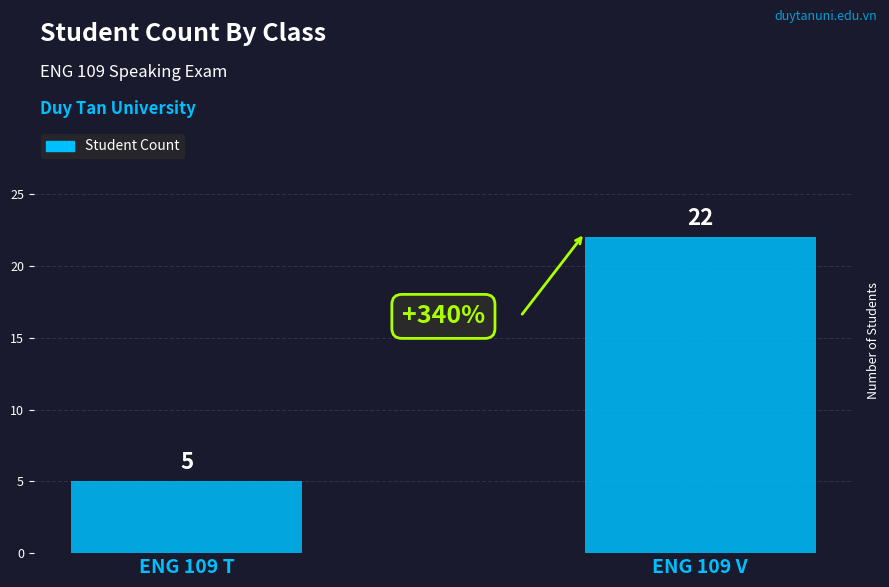

Rank the categories by value from lowest to highest.

ENG 109 T, ENG 109 V